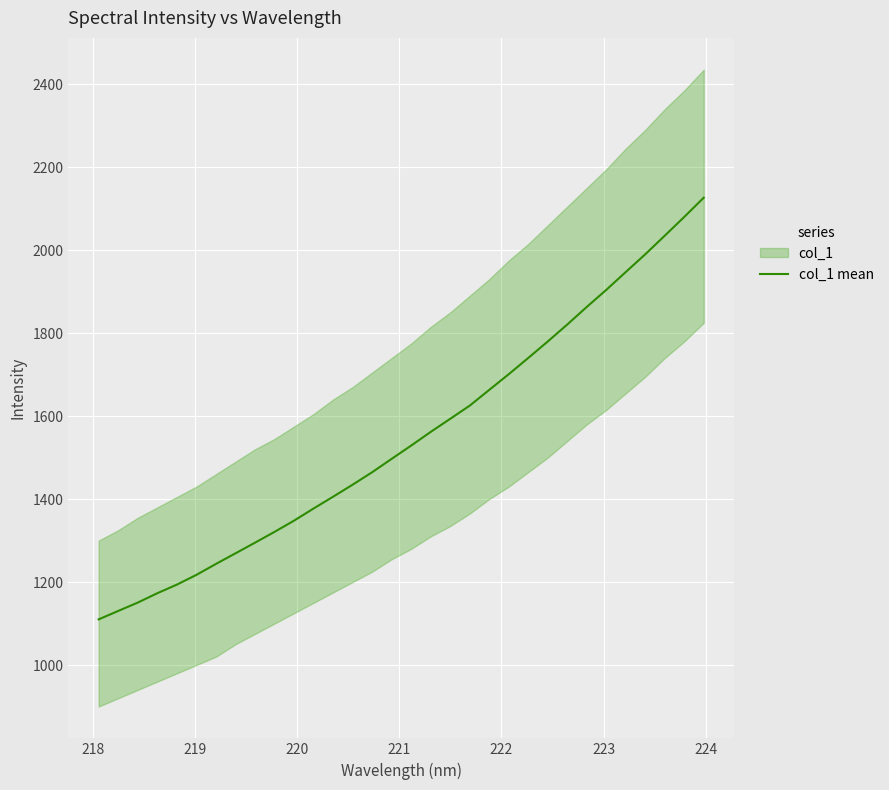

What is the difference between the second highest and minimum values?

970.0